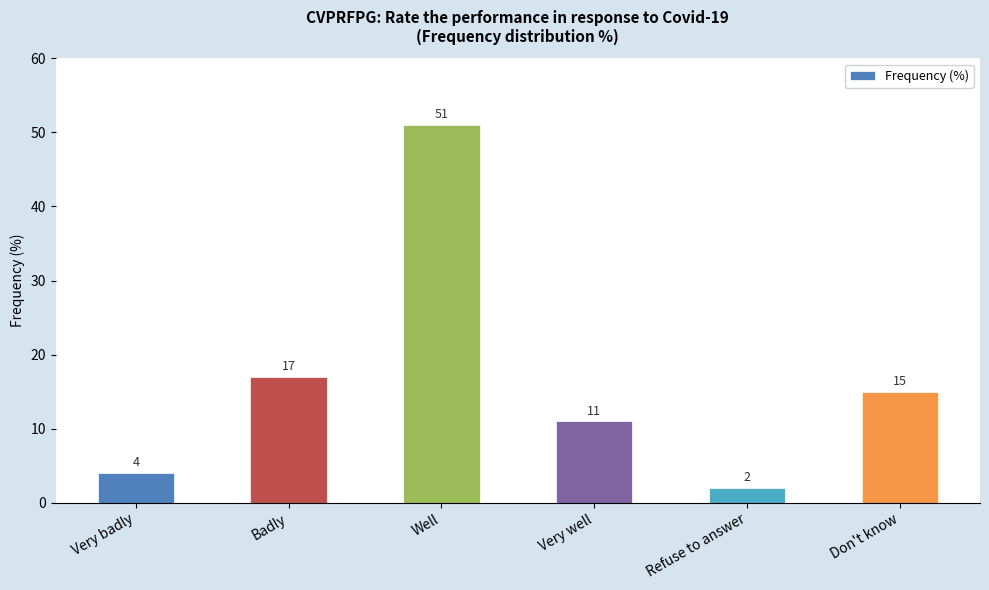

What is the sum of the values at Very well and Badly?

28